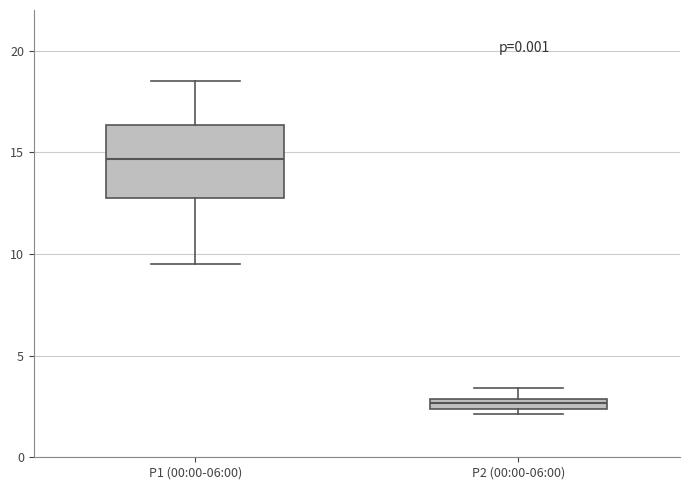

Which box's median line is the highest?

P1 (00:00-06:00)